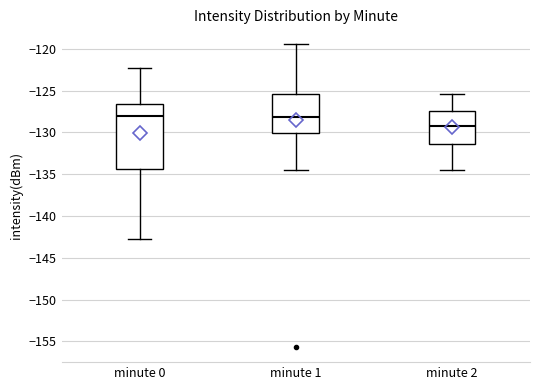

Where is the upper edge of the box for minute 2 on the y-axis? The values are not printed on the chart, so give them approximately, as read against the axis.

-127.5